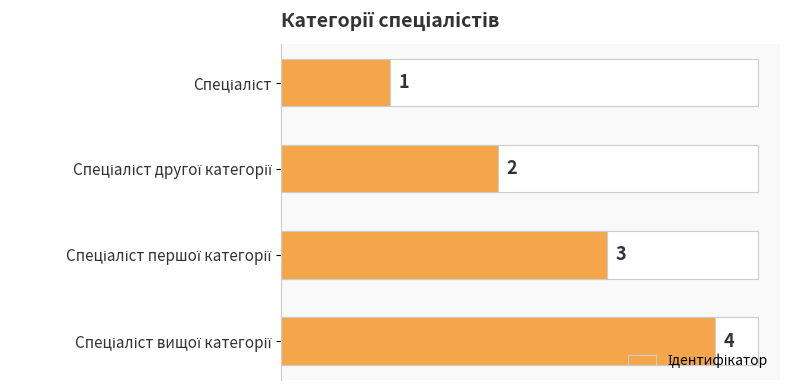

Count the values in the range 2 to 4.

3